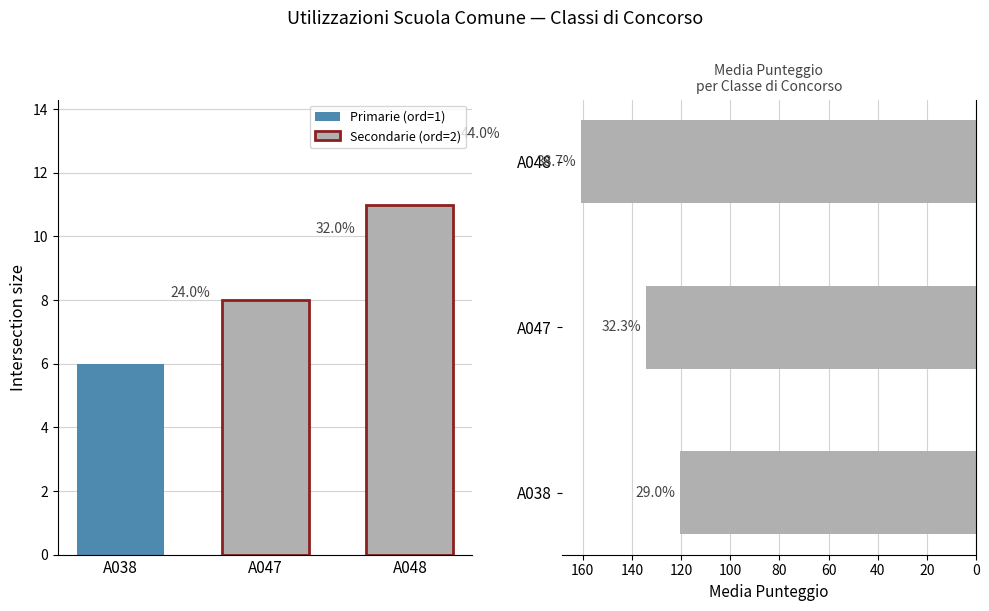

Approximately how many times larger is the value at A038 compared to A048?

0.8